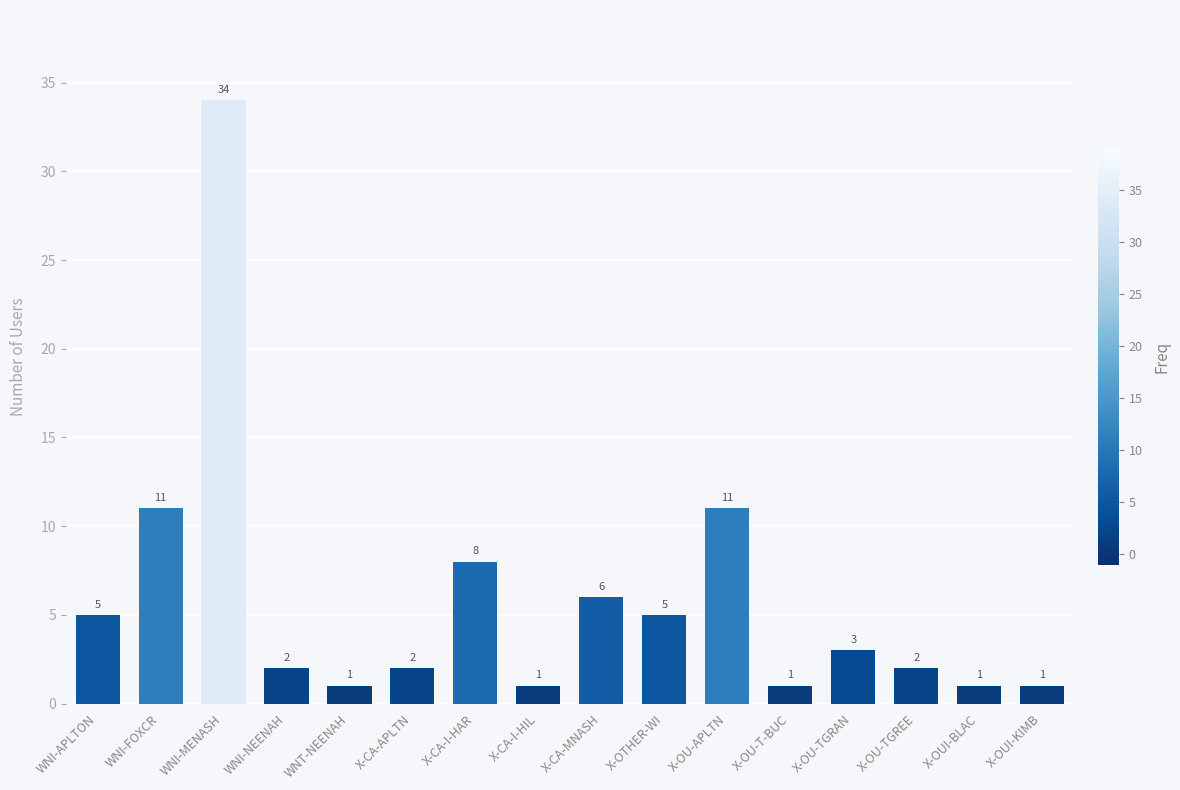

What is the label of the 5th bar from the right?

X-OU-T-BUC